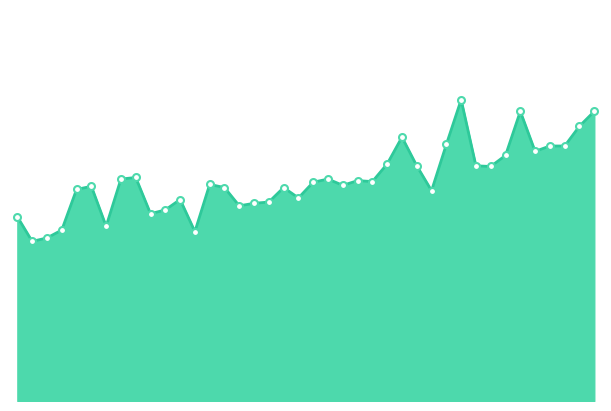

Is this an area chart (filled region under the line)?

Yes